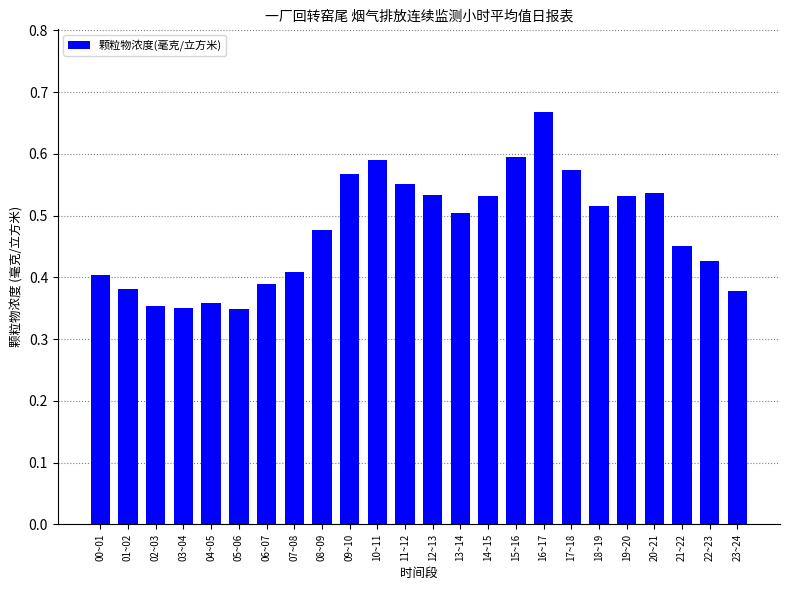

Which category has the highest value across all series?

16~17